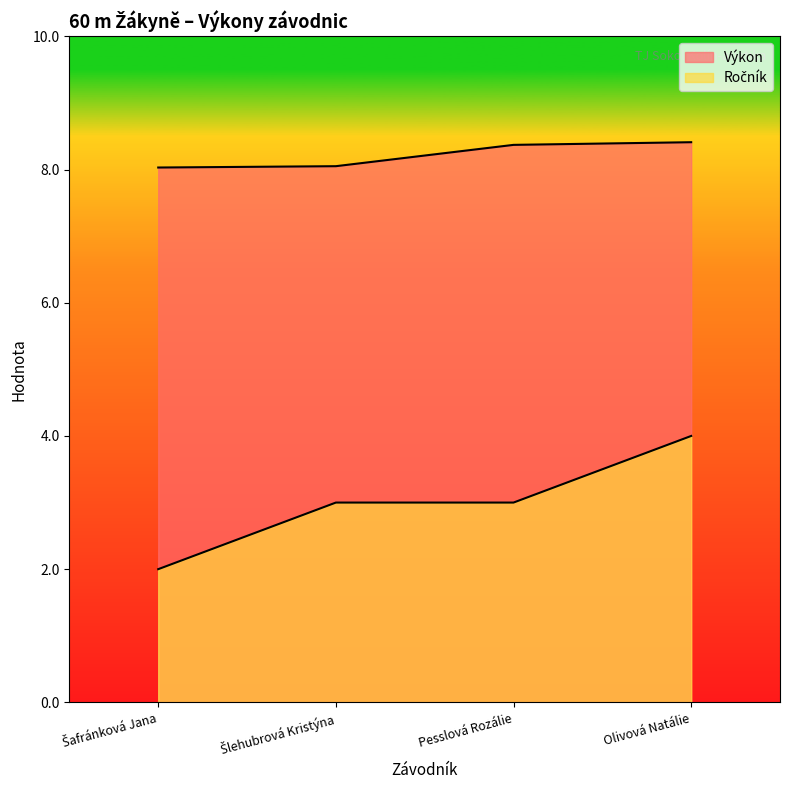

Is the value of Výkon at Šafránková Jana greater than the value of Ročník at Šlehubrová Kristýna?

Yes